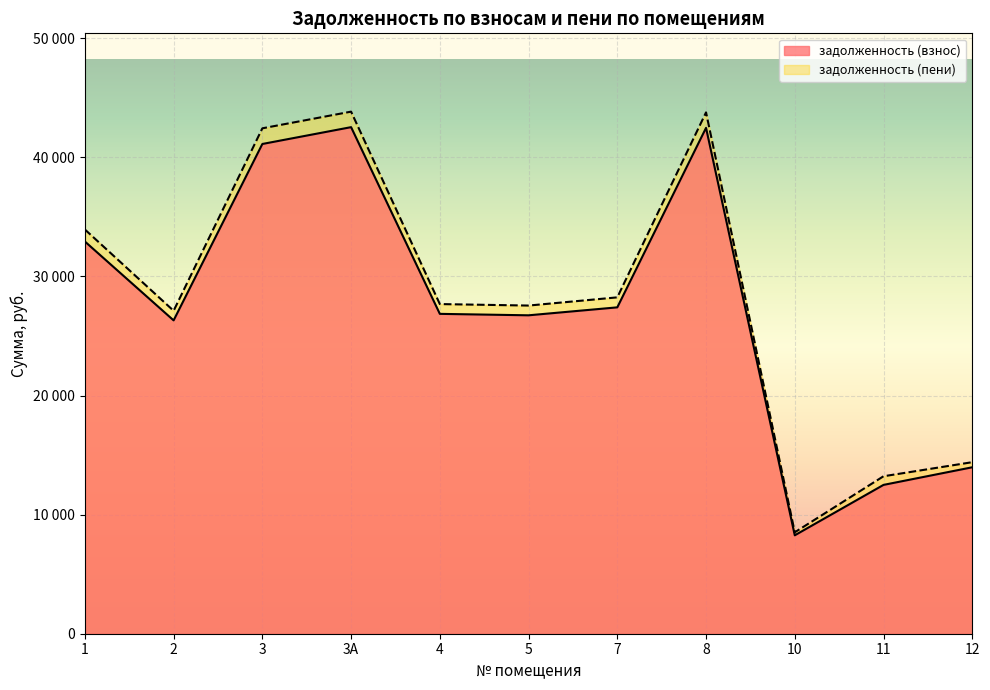

True or false: задолженность (пени) and задолженность (взнос) cross at least once.

False